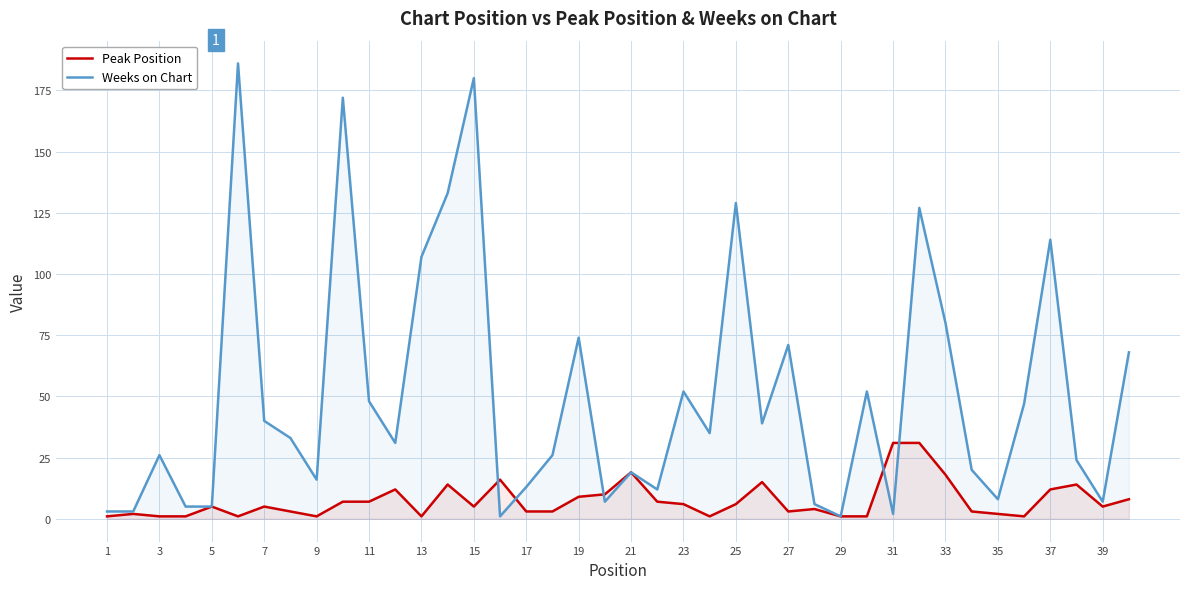

In Peak Position, how many points are lower than both neighbors (excluding endpoints)?

8